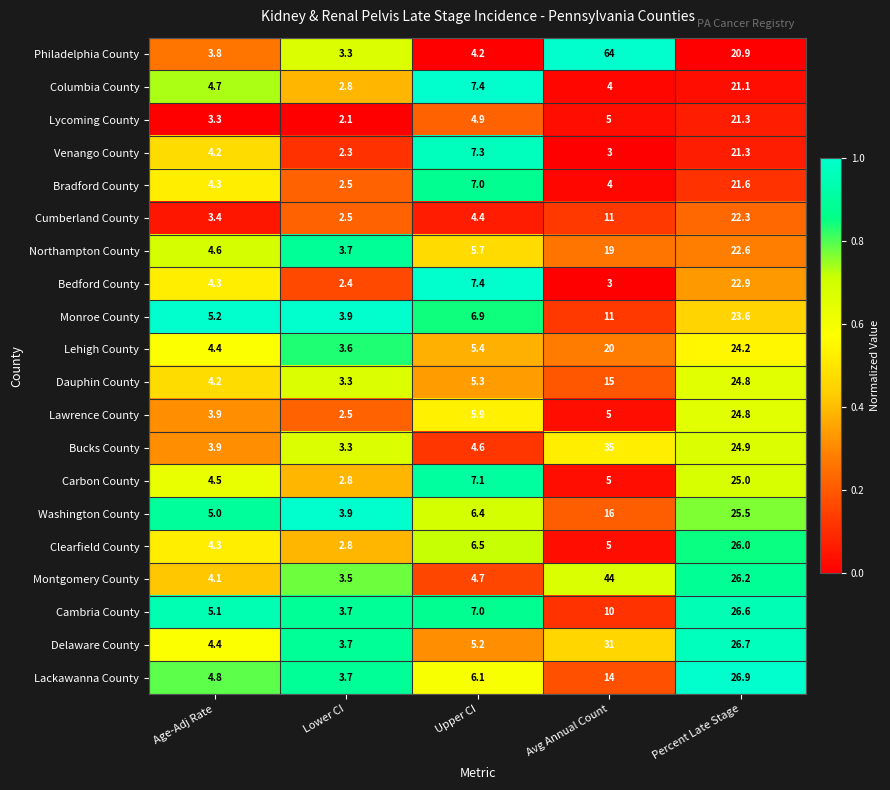

Which series has the largest range (max minus min)?

Philadelphia County